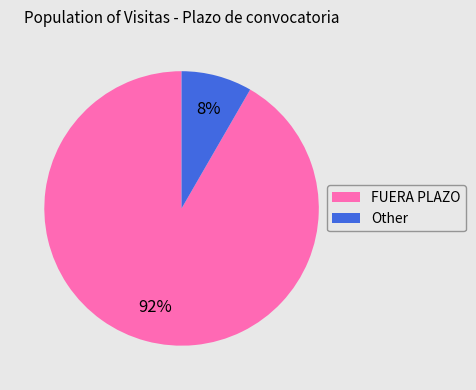

What percentage is the FUERA PLAZO slice, to the nearest percent?

92%